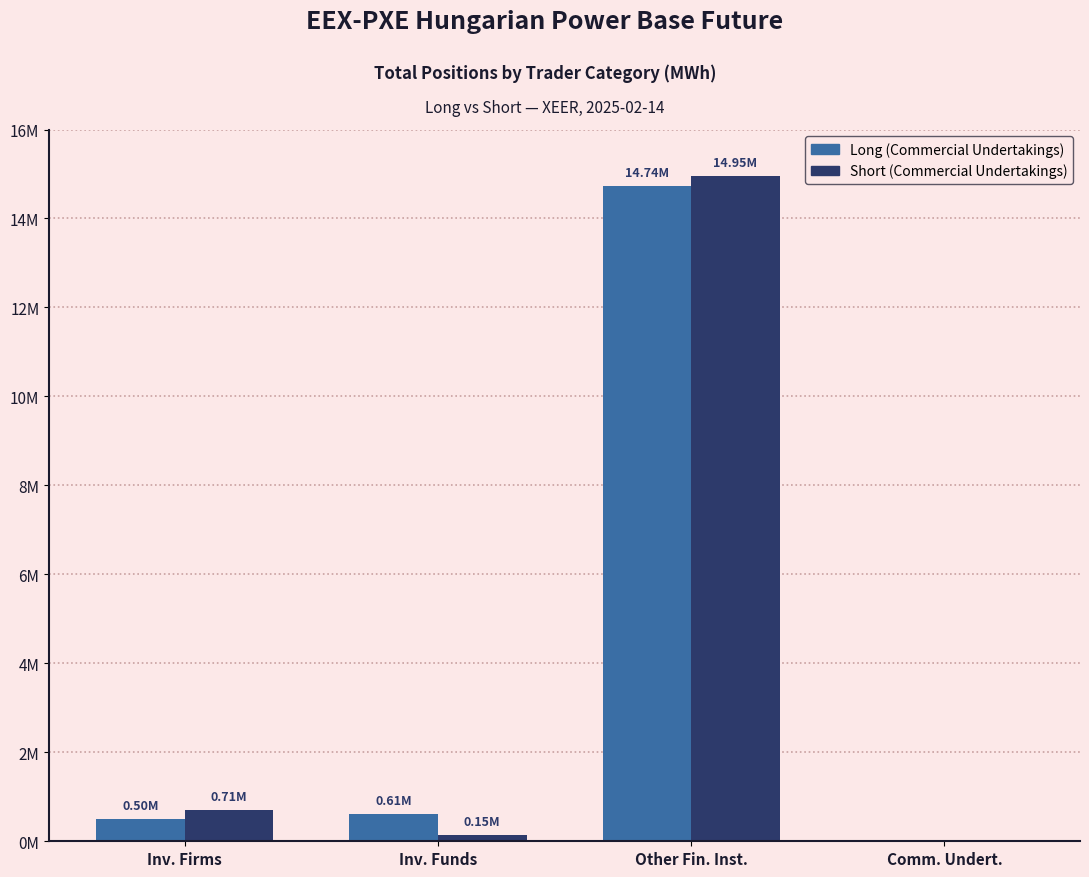

What is the greatest value displayed?

14952858